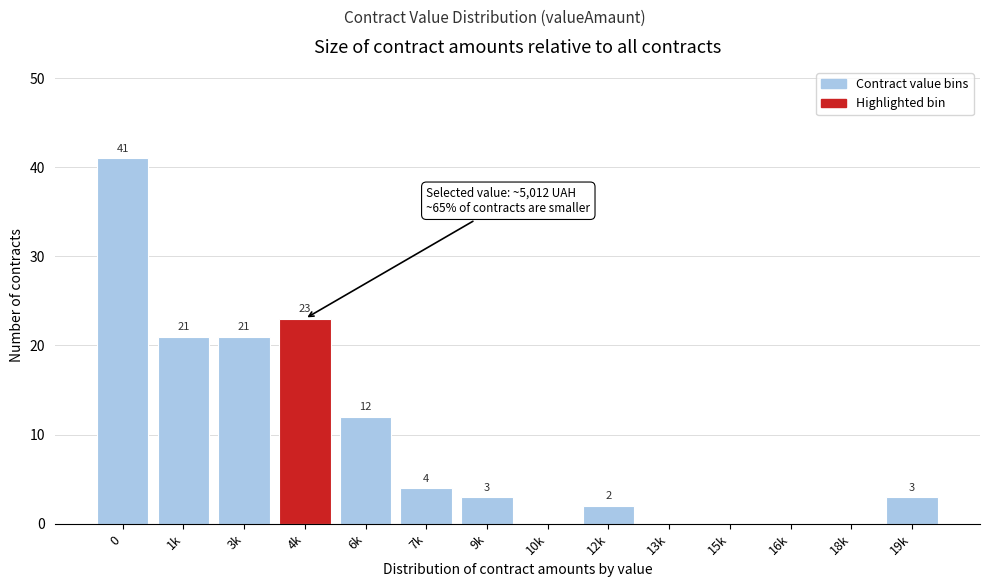

Reading left to right, transcribe all the data shown in this chart.

0=41	1k=21	3k=21	4k=23	6k=12	7k=4	9k=3	10k=0	12k=2	13k=0	15k=0	16k=0	18k=0	19k=3